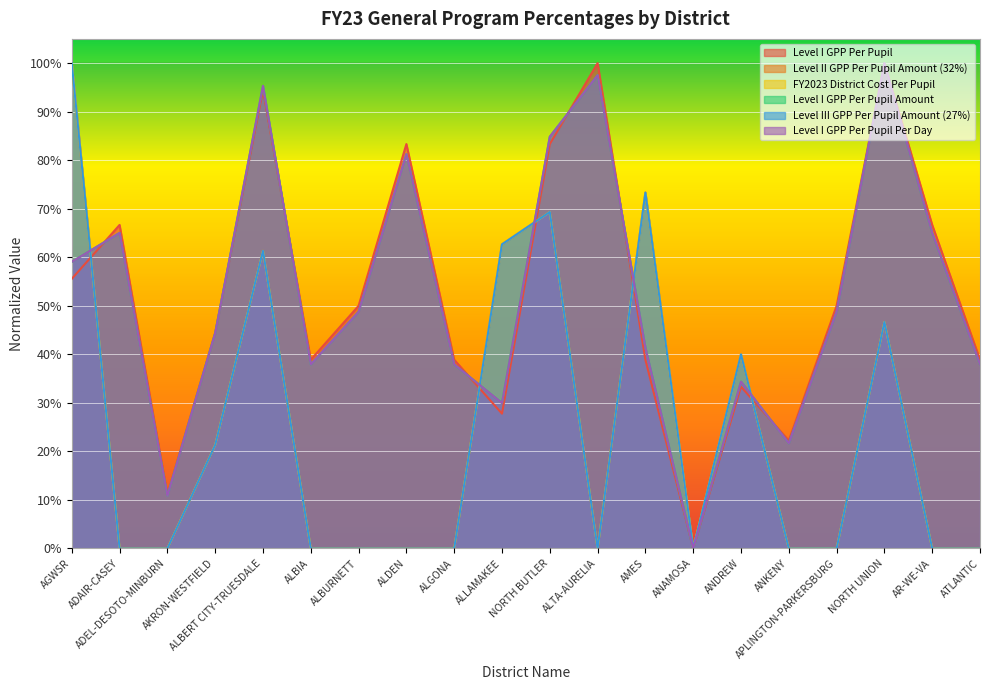

True or false: Level I GPP Per Pupil Amount has a value of 0.3 at ANDREW.

True